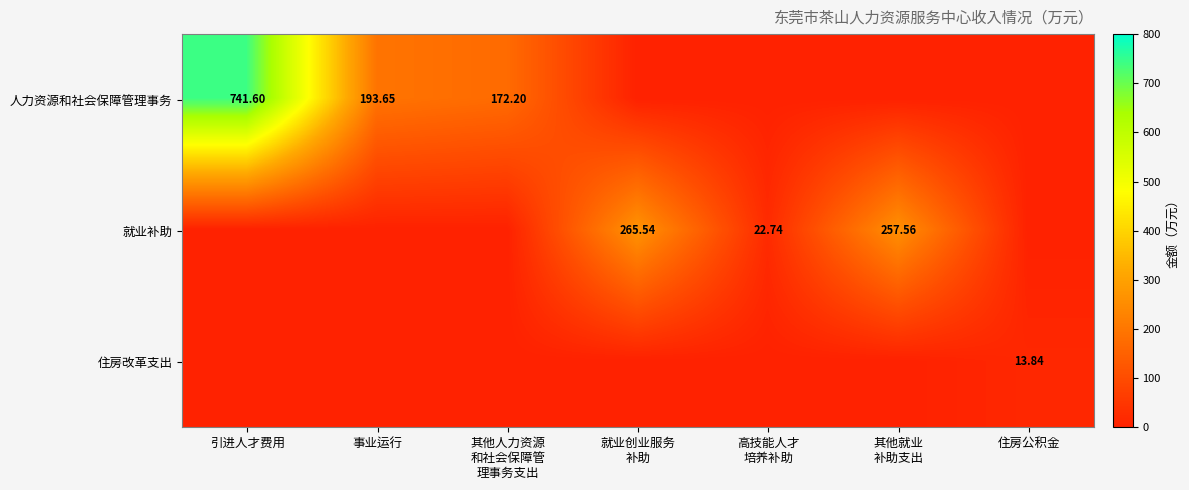

Rank the series by their average value, from highest to lowest.

人力资源和社会保障管理事务, 就业补助, 住房改革支出